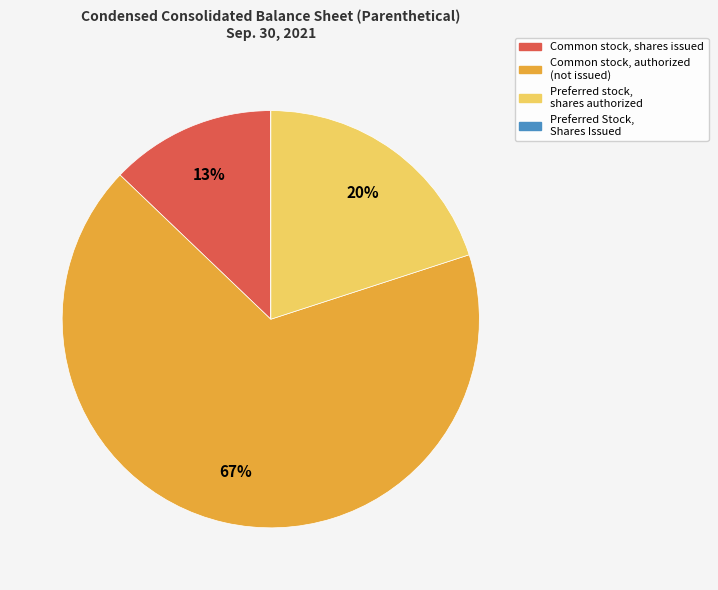

To the nearest percent, what is the average slice percentage?

25%